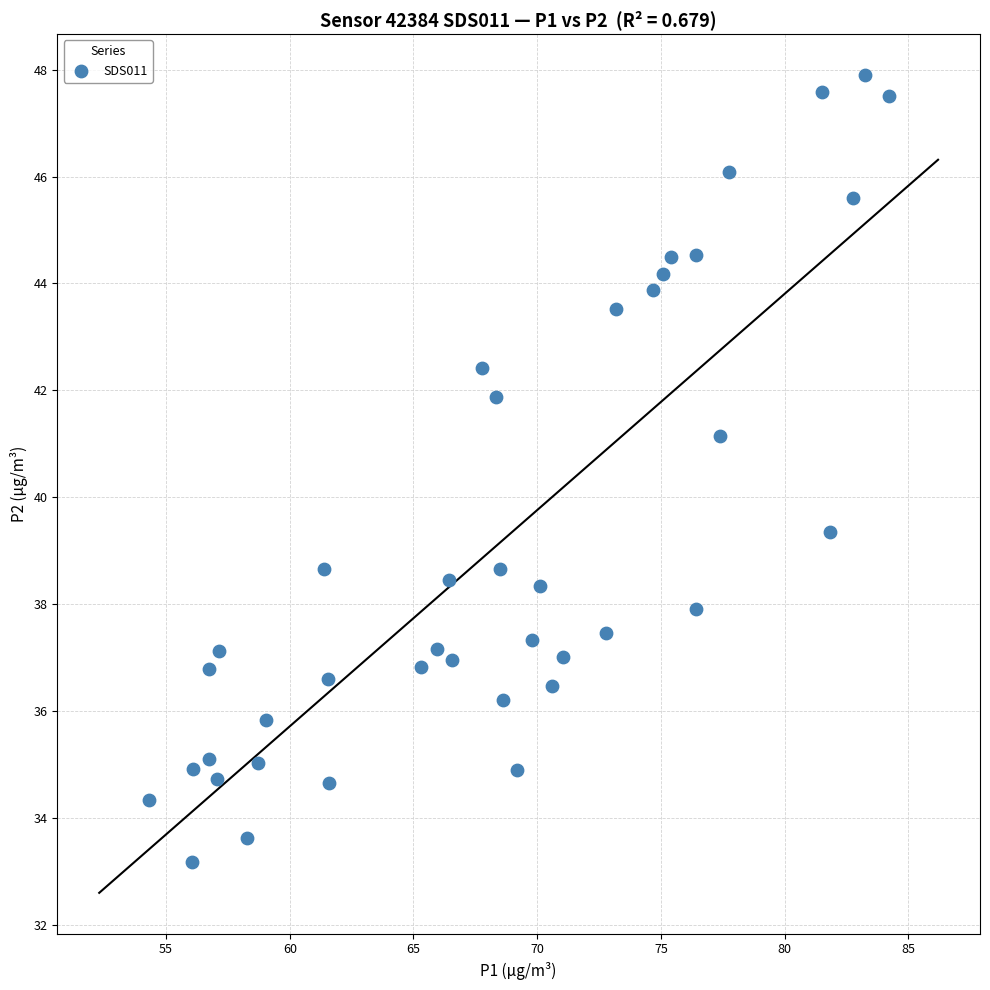

What is the range of Y values (max minus min)?

14.7